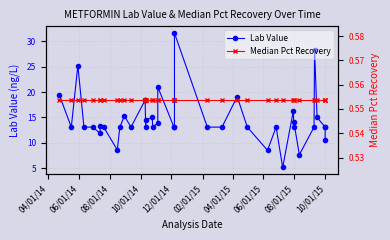

Where does the Lab Value series first go above 13?

04/01/14